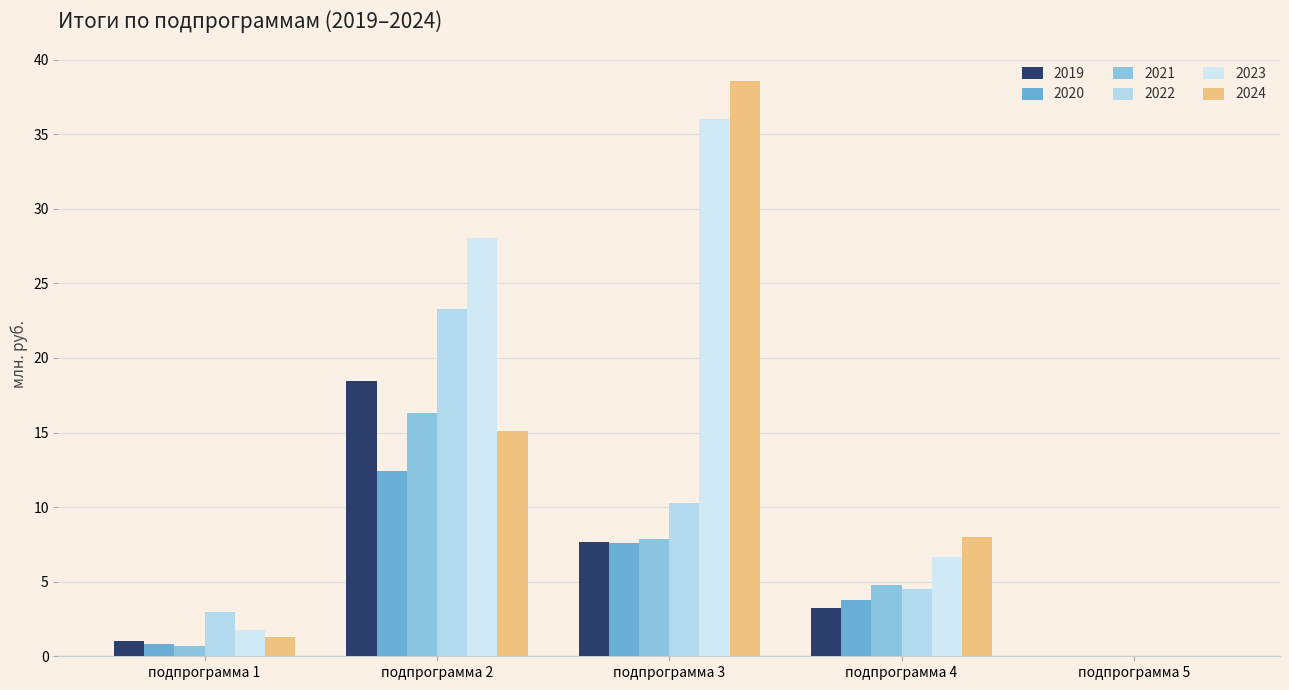

The value of 2023 at подпрограмма 1 is 3.0. True or false?

False